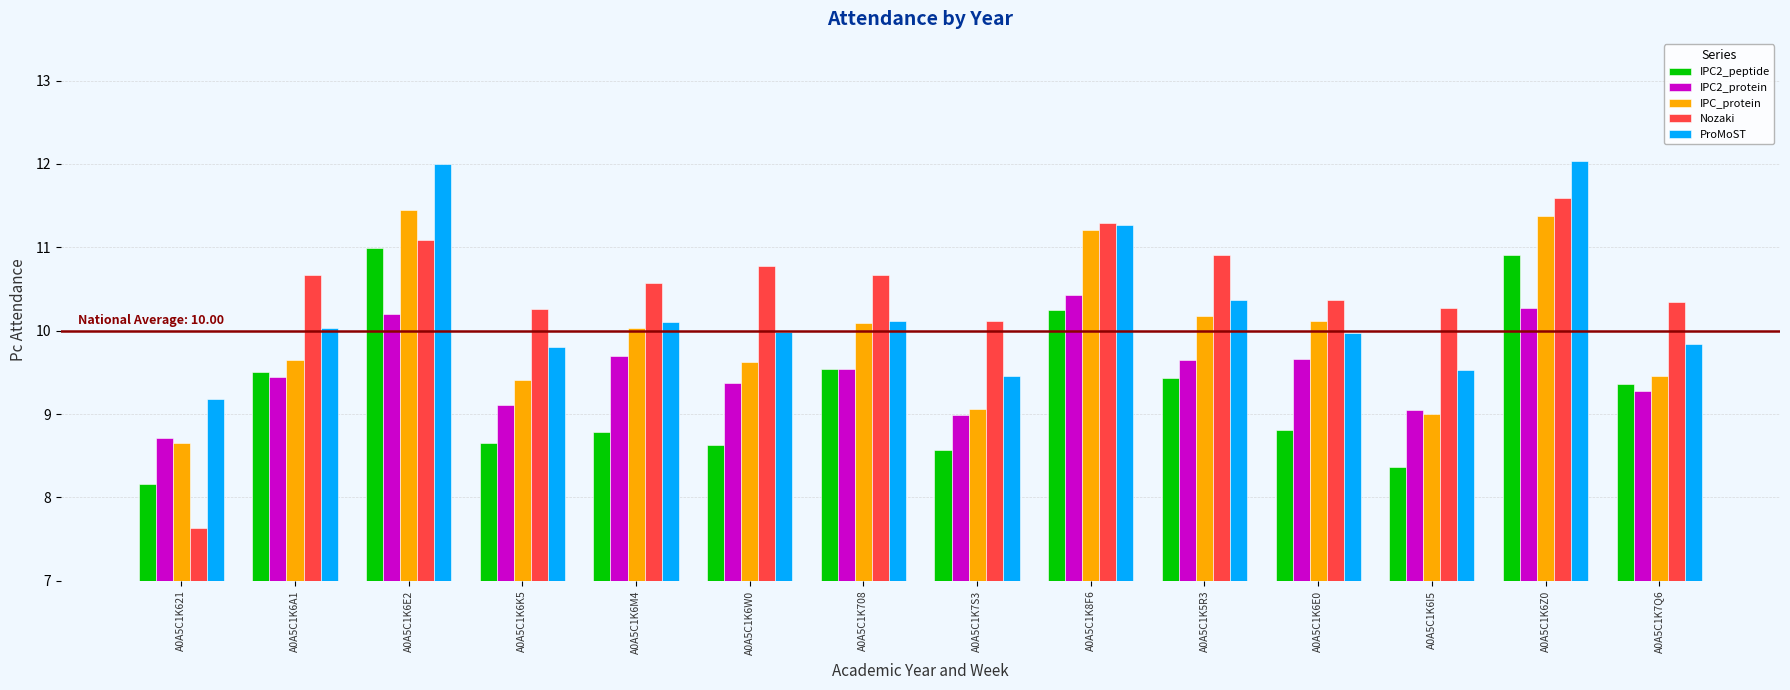

What is the highest value of the IPC2_protein series?

10.4